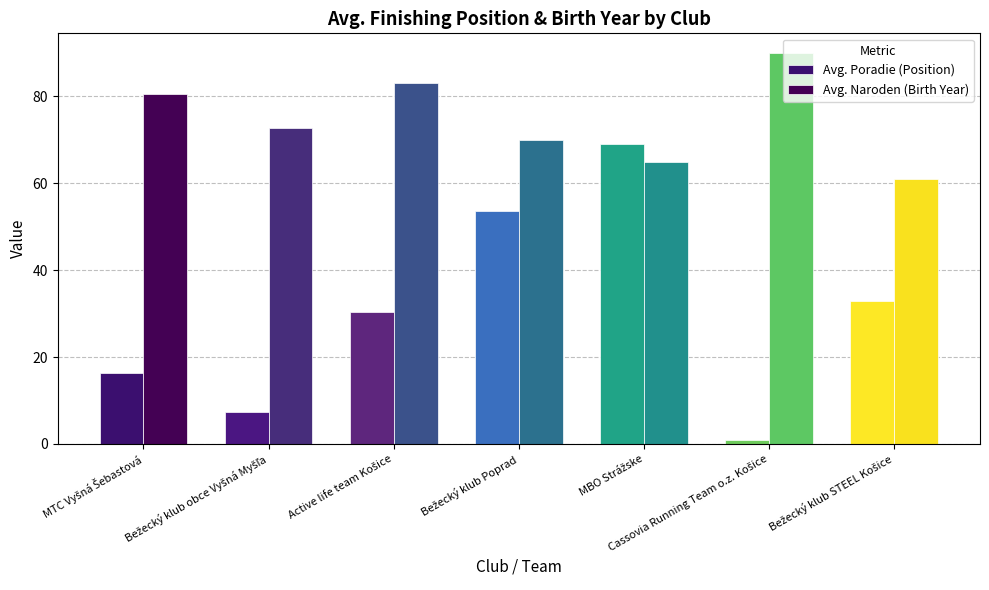

What is the sum of the Avg. Naroden (Birth Year) values at Cassovia Running Team o.z. Košice and Active life team Košice?

173.0